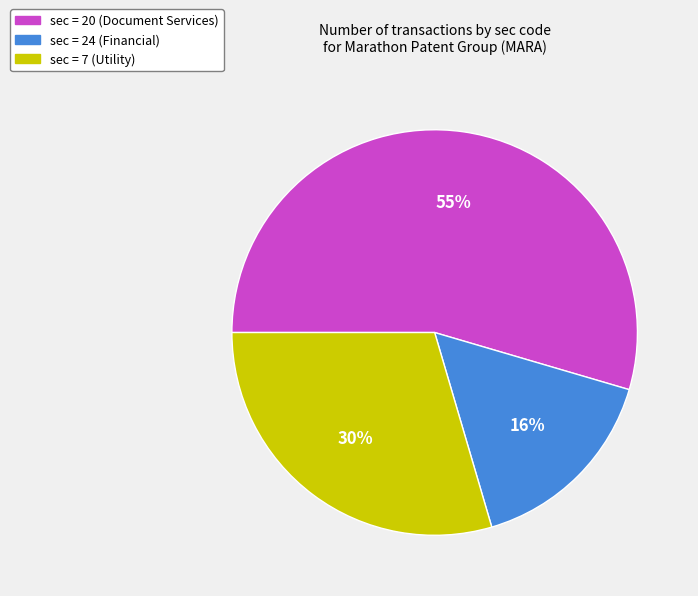

Is the sum of sec = 24 (Financial) and sec = 20 (Document Services) greater than half?

Yes